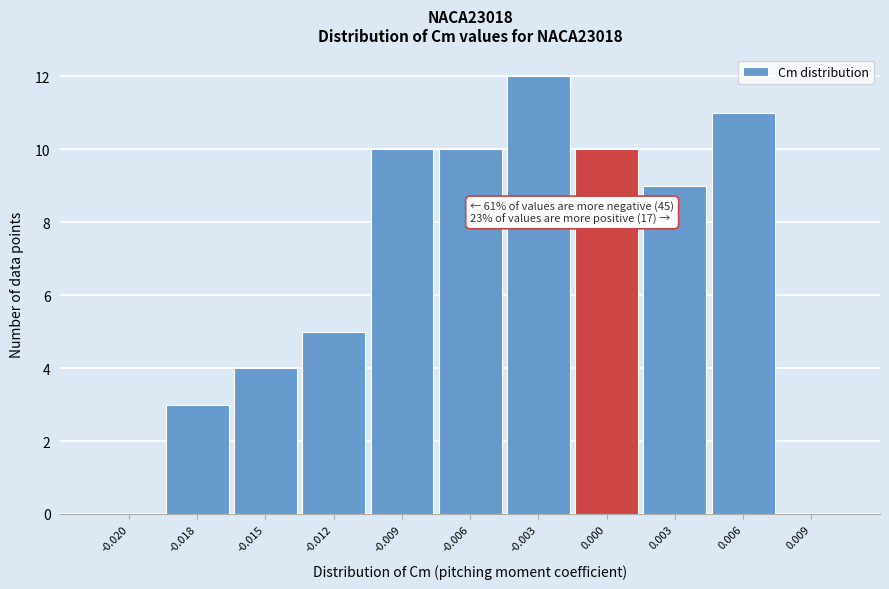

Reading right to left, transcribe all the data shown in this chart.

0.009=0	0.006=11	0.003=9	0.000=10	-0.003=12	-0.006=10	-0.009=10	-0.012=5	-0.015=4	-0.018=3	-0.020=0